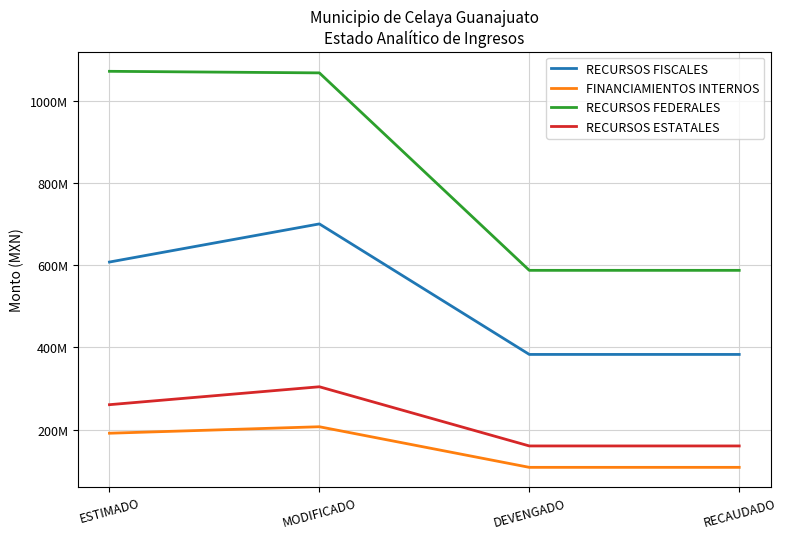

At which category is the sum across all series the highest?

MODIFICADO